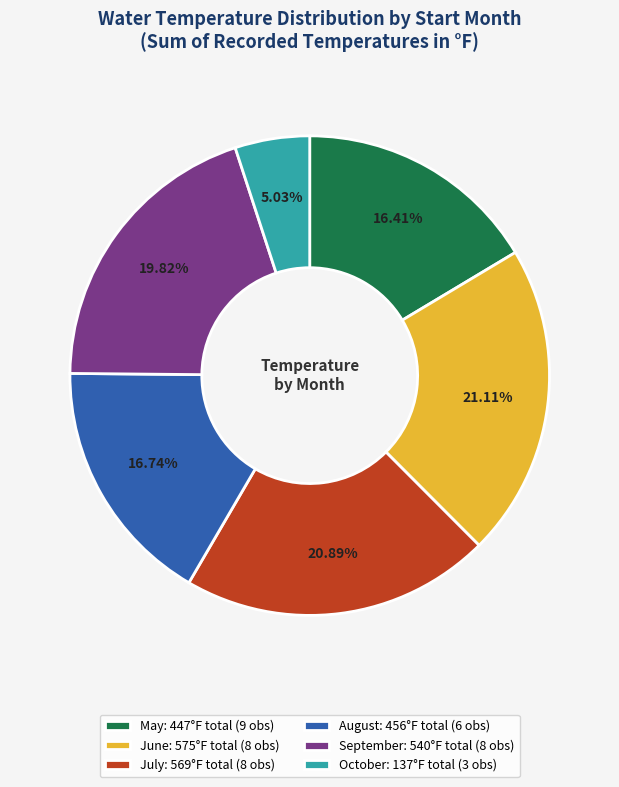

Is the sum of July: 569°F total (8 obs) and May: 447°F total (9 obs) greater than half?

No